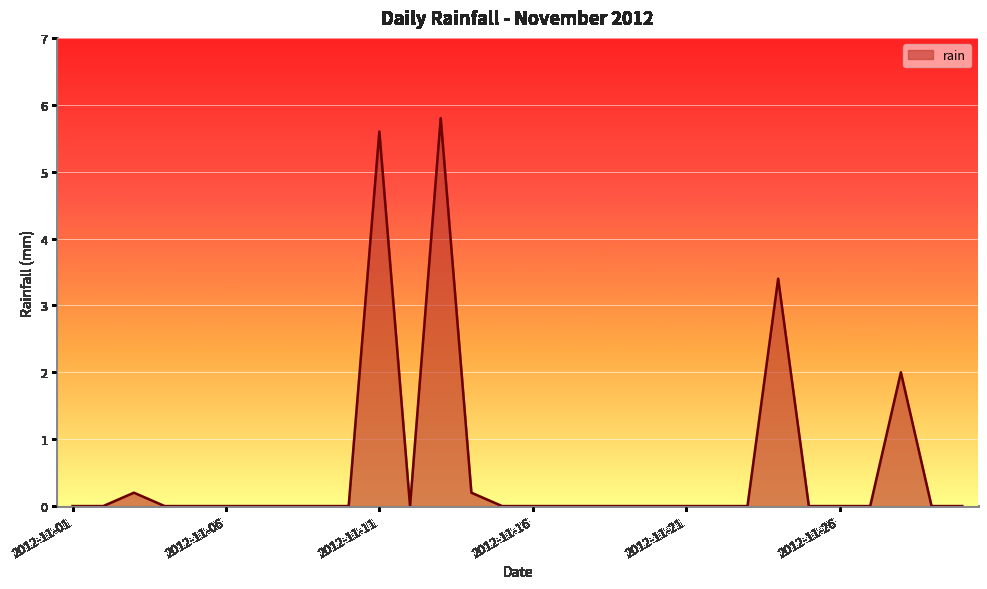

What is the difference between the maximum and minimum values?

5.8